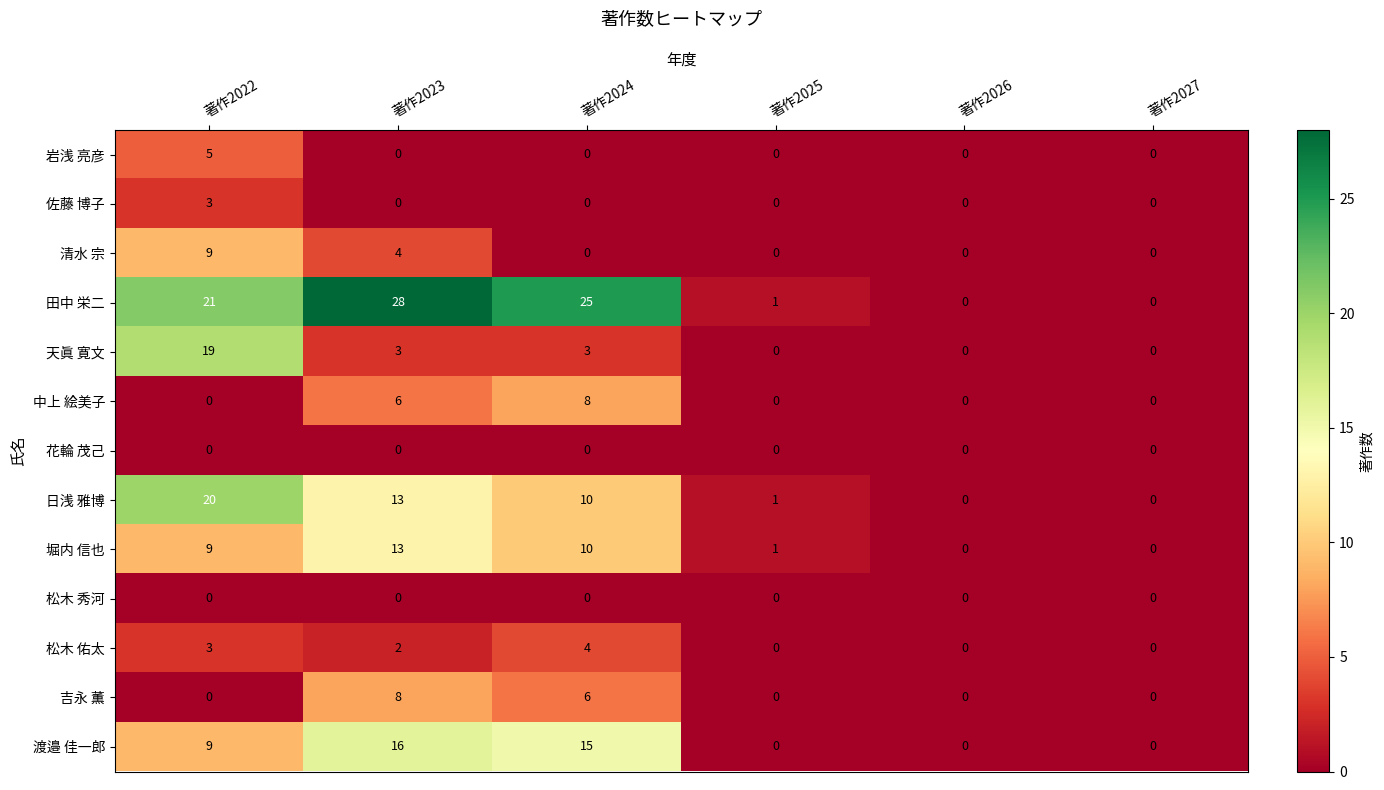

At which label is 堀内 信也 closest to 6?

著作2022